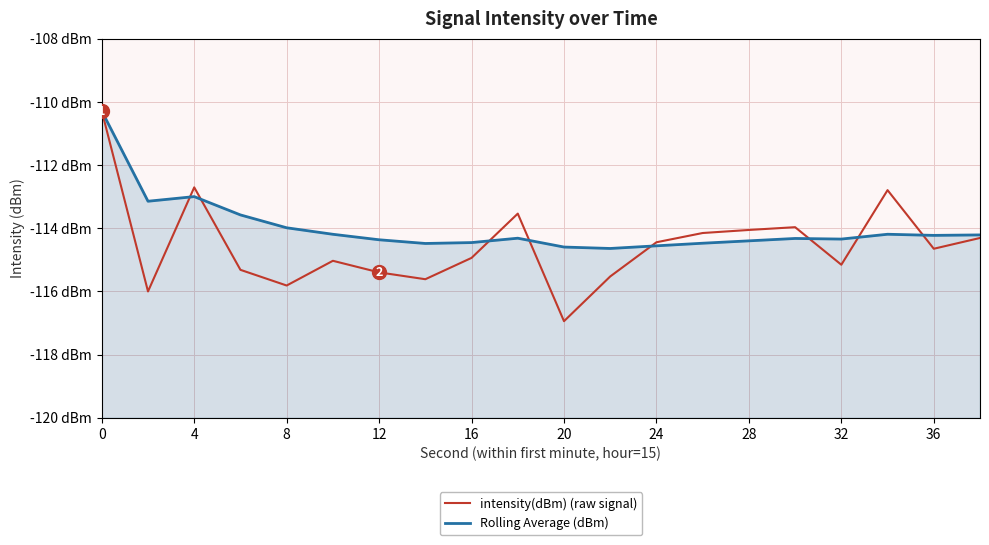

Reading left to right, extract all data points from this chart.

intensity(dBm) (raw signal): -110.3	-116.0	-112.7	-115.3	-115.8	-115.0	-115.4	-115.6	-114.9	-113.5	-116.9	-115.5	-114.4	-114.1	-114.1	-114.0	-115.2	-112.8	-114.6	-114.3
Rolling Average (dBm): -110.3	-113.1	-113.0	-113.6	-114.0	-114.2	-114.4	-114.5	-114.5	-114.3	-114.6	-114.6	-114.6	-114.5	-114.4	-114.3	-114.3	-114.2	-114.2	-114.2